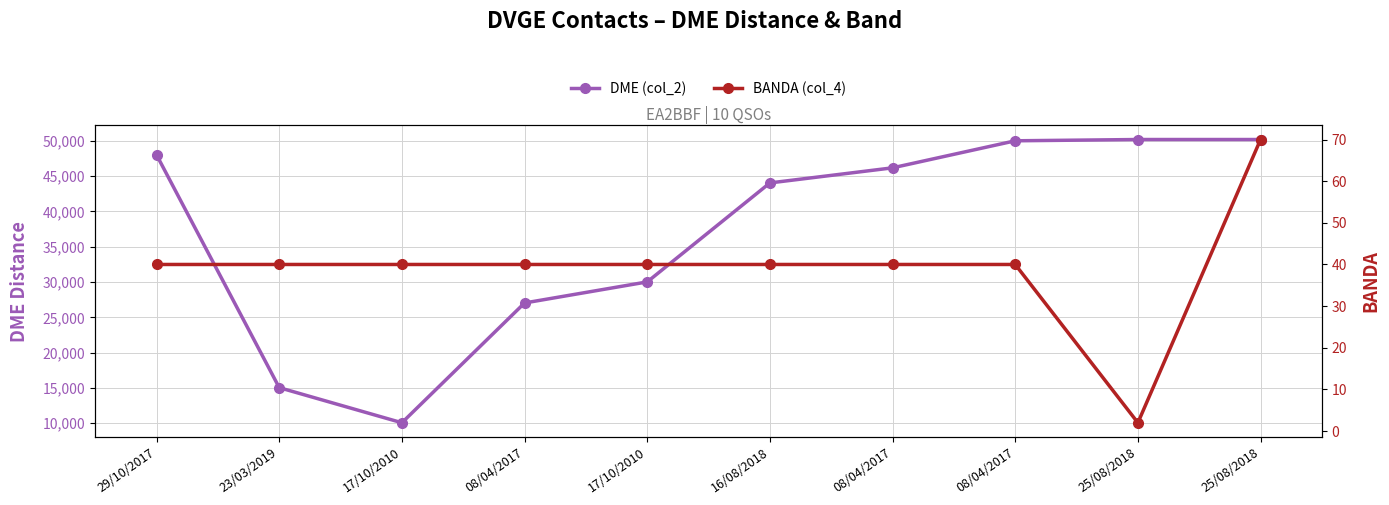

Rank the series at 17/10/2010 from lowest to highest value.

BANDA (col_4), DME (col_2)